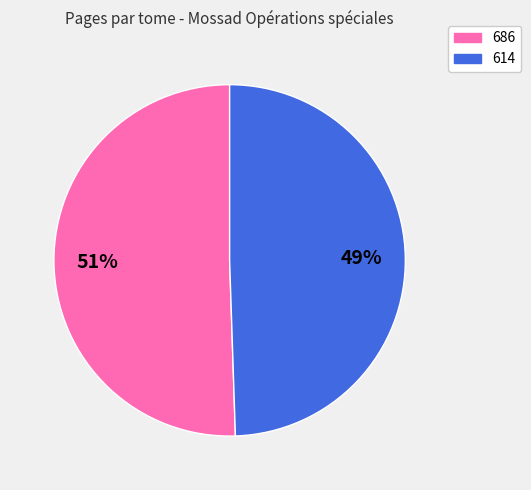

Which slice is the smallest?

614